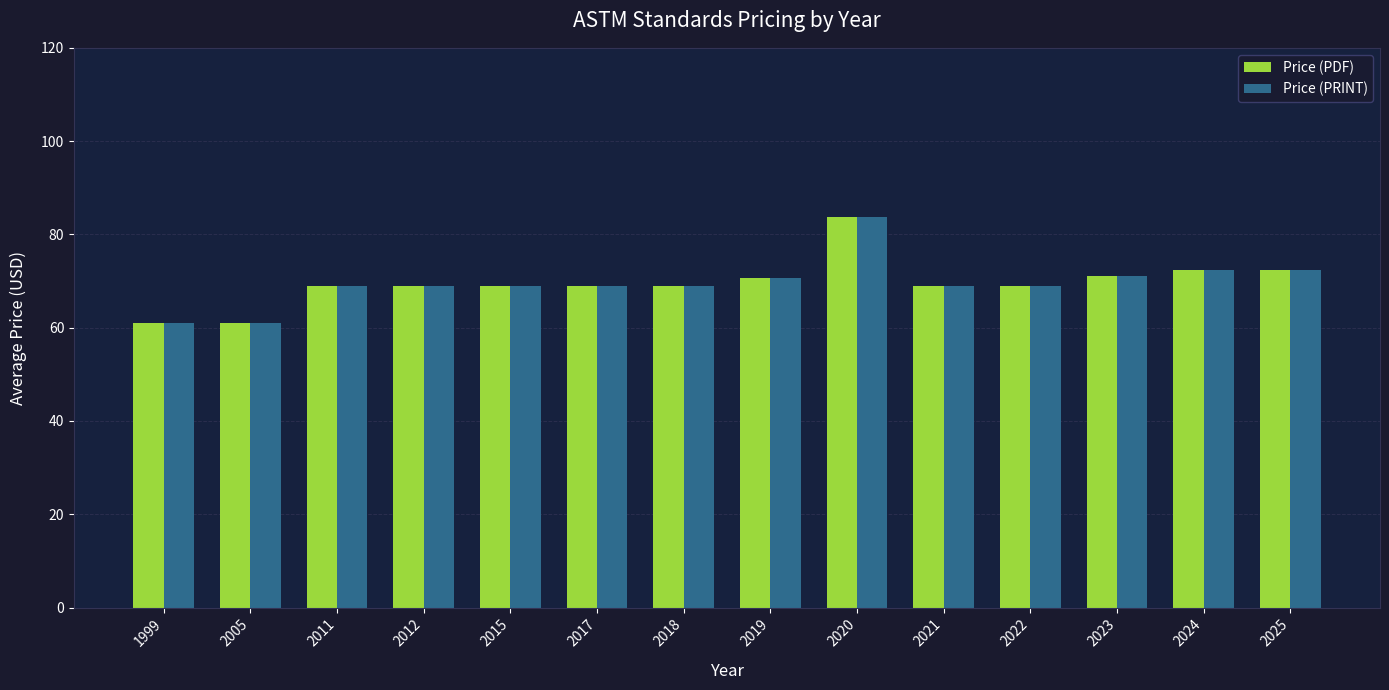

What is the total value across all series at 2020?

167.5